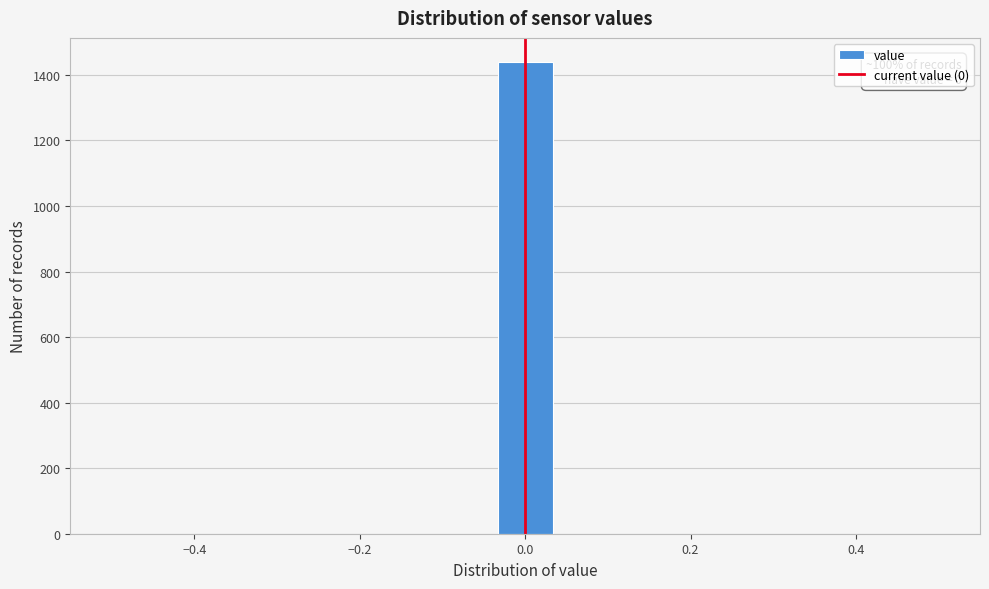

Around what value on the x-axis is the tallest bar? Give the approximate position of its centre, as read against the axis.

0.00